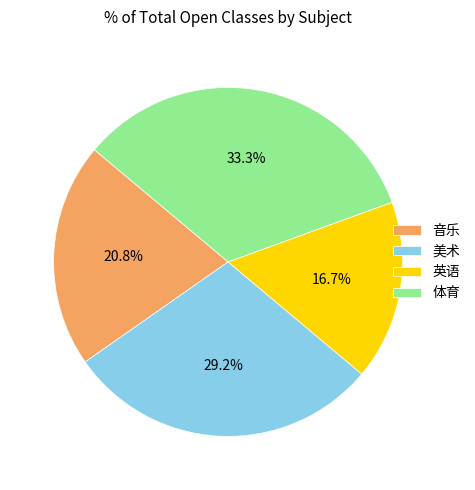

Which slice is the smallest?

英语